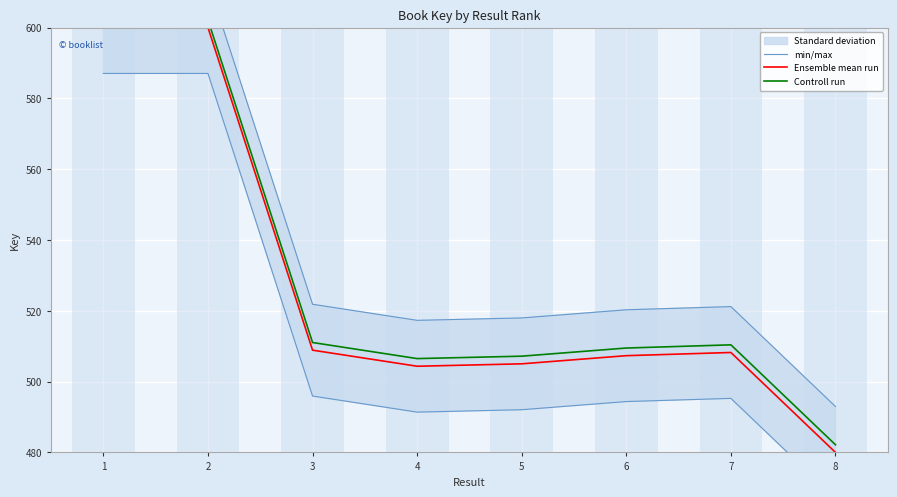

How many lines are shown in the chart?

3